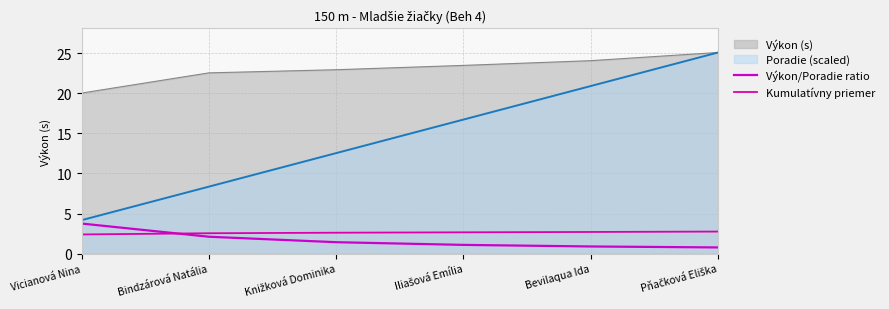

Does the chart have visible grid lines?

Yes